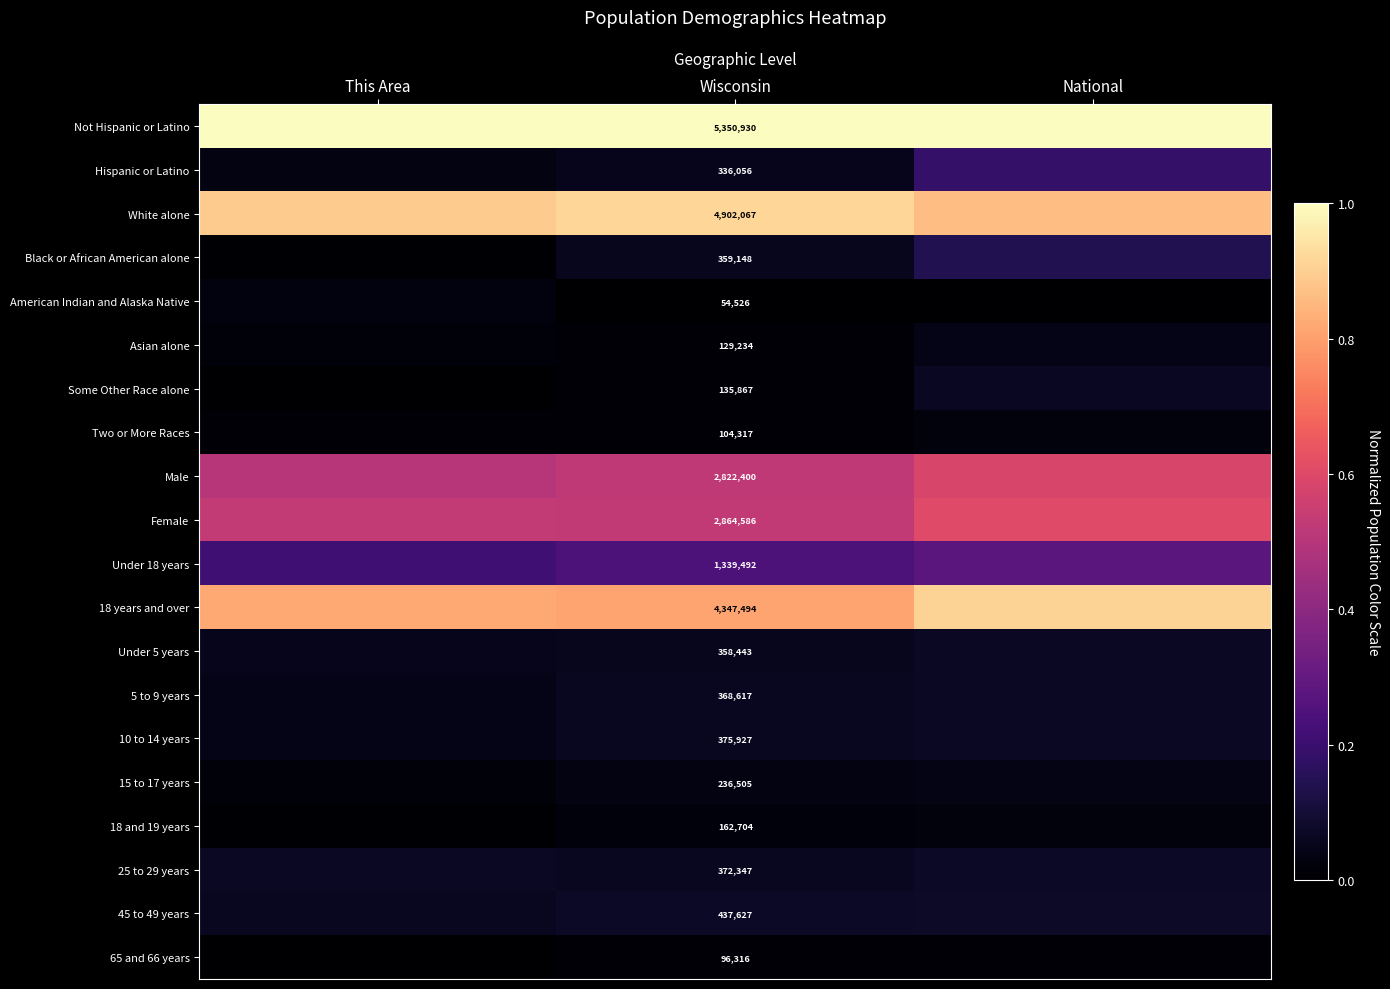

List the labels in order of 65 and 66 years value, smallest first.

This Area, Wisconsin, National